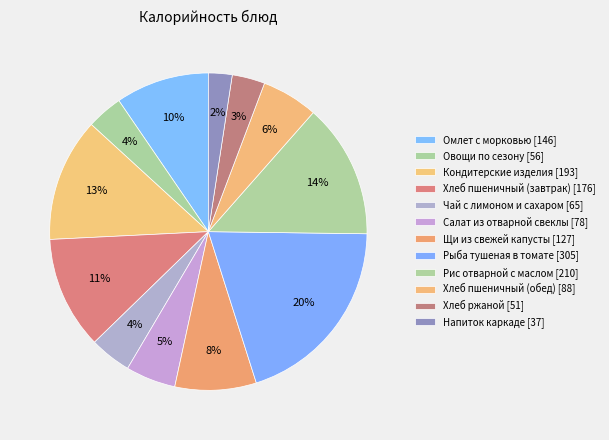

To the nearest percent, what percentage of the pie is Омлет с морковью?

10%